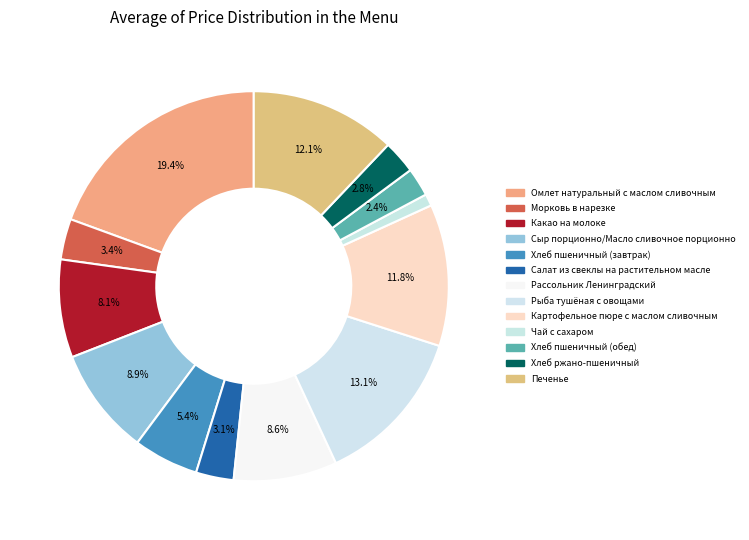

How many segments does this pie chart have?

13